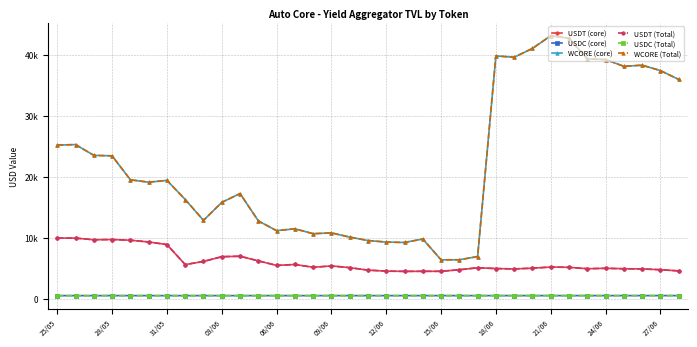

What is the maximum value for USDT (Total)?

9946.6